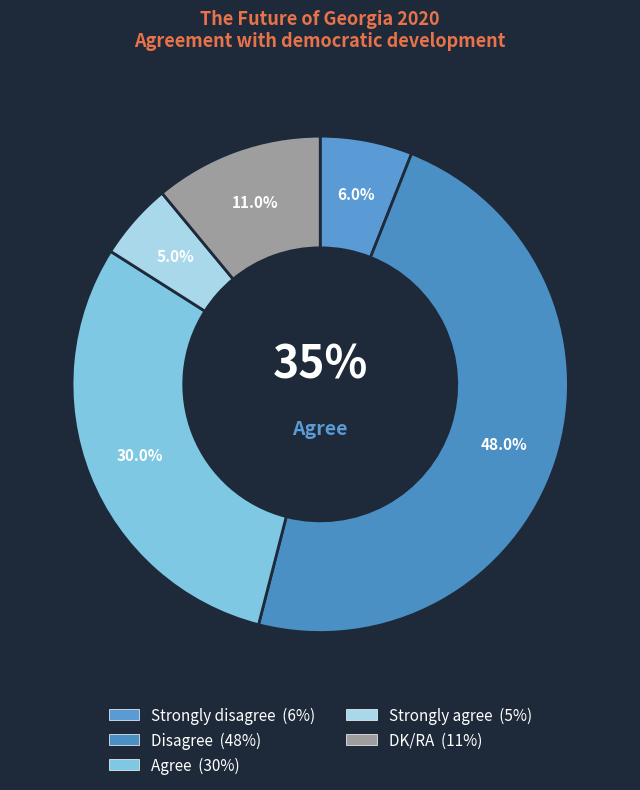

Is there a majority slice in this chart?

No